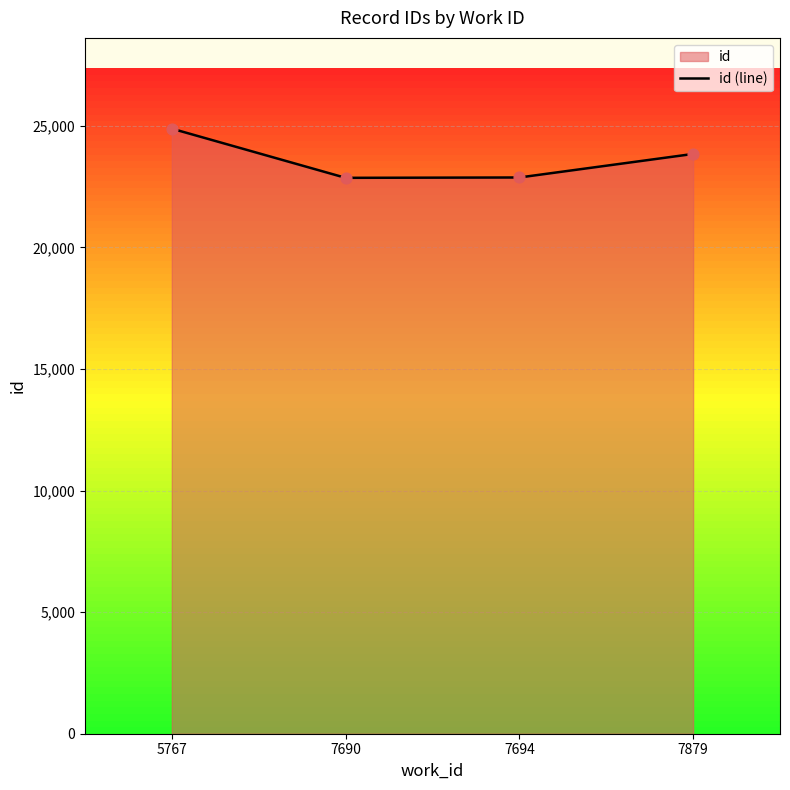

Approximately how many times larger is the value at 7694 compared to 7690?

1.0